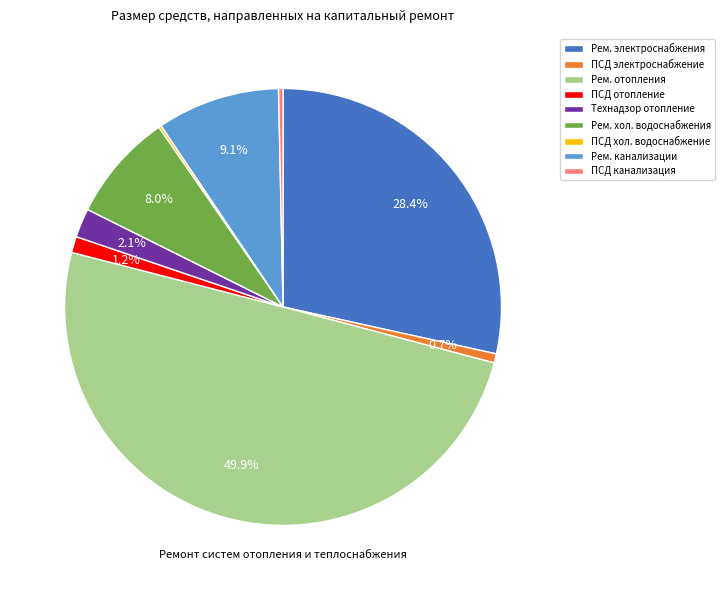

Which has a higher value, ПСД отопление or ПСД электроснабжение?

ПСД отопление